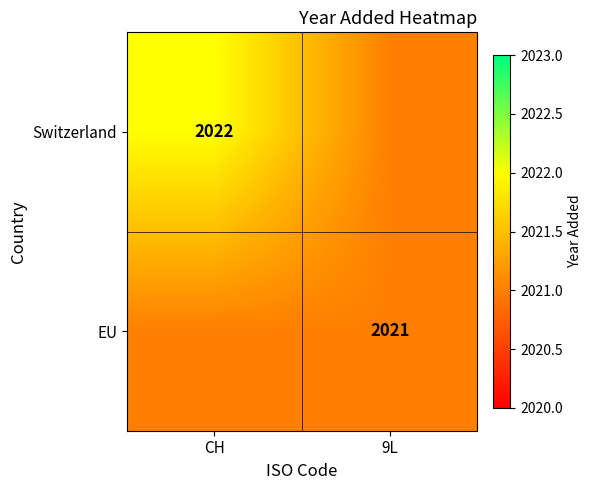

Is the value of EU at 9L greater than the value of Switzerland at CH?

No